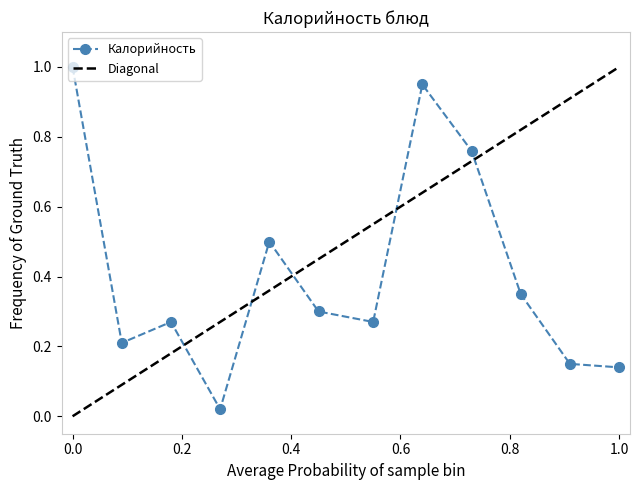

The Калорийность series shows 0.0 at 1.0. True or false?

False